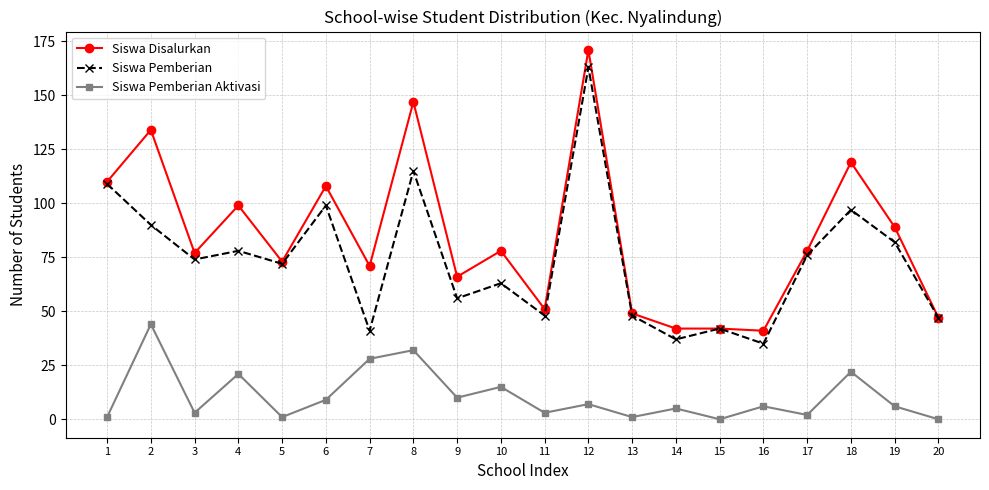

True or false: Siswa Pemberian Aktivasi and Siswa Disalurkan cross at least once.

False